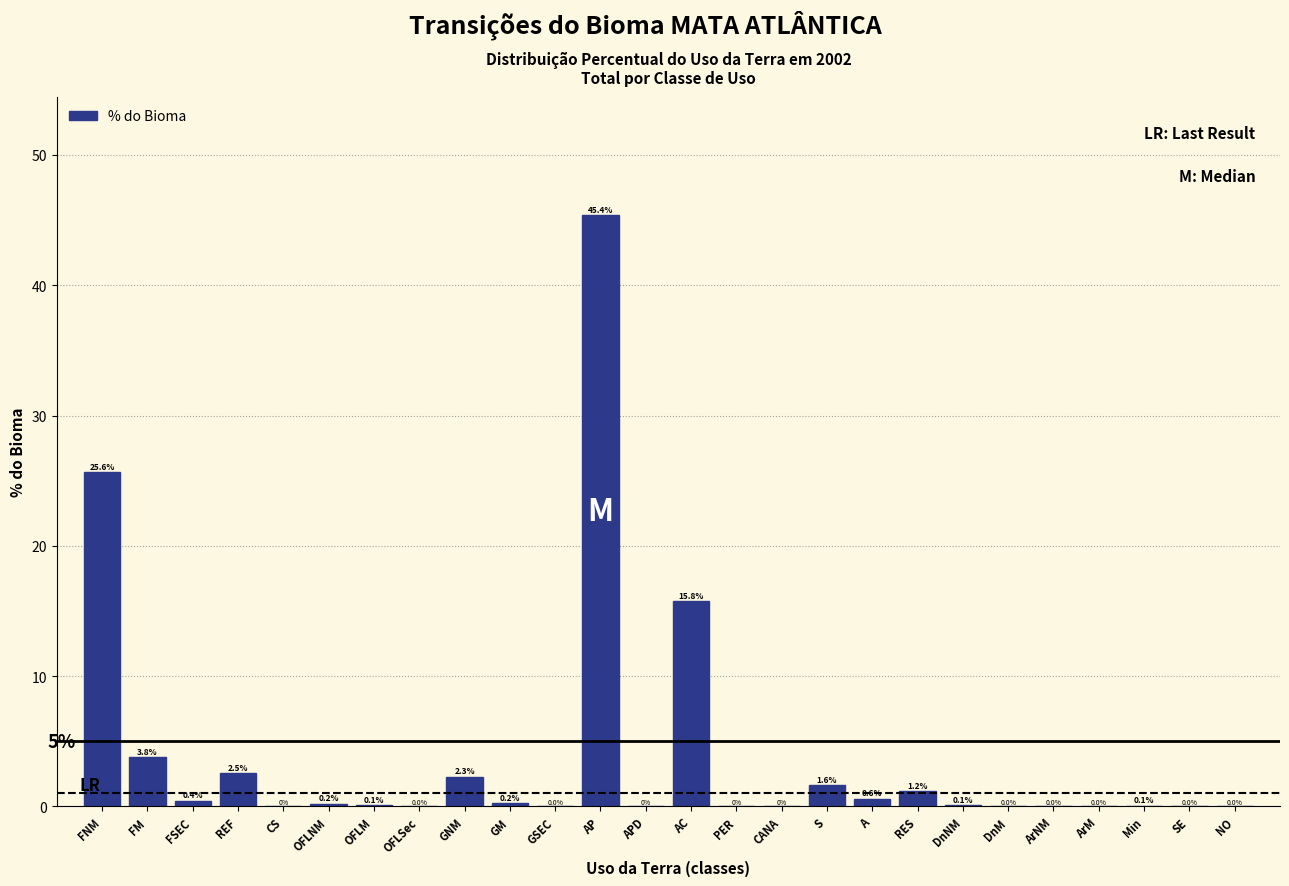

What is the change in value from RES to ArNM?

-1.2